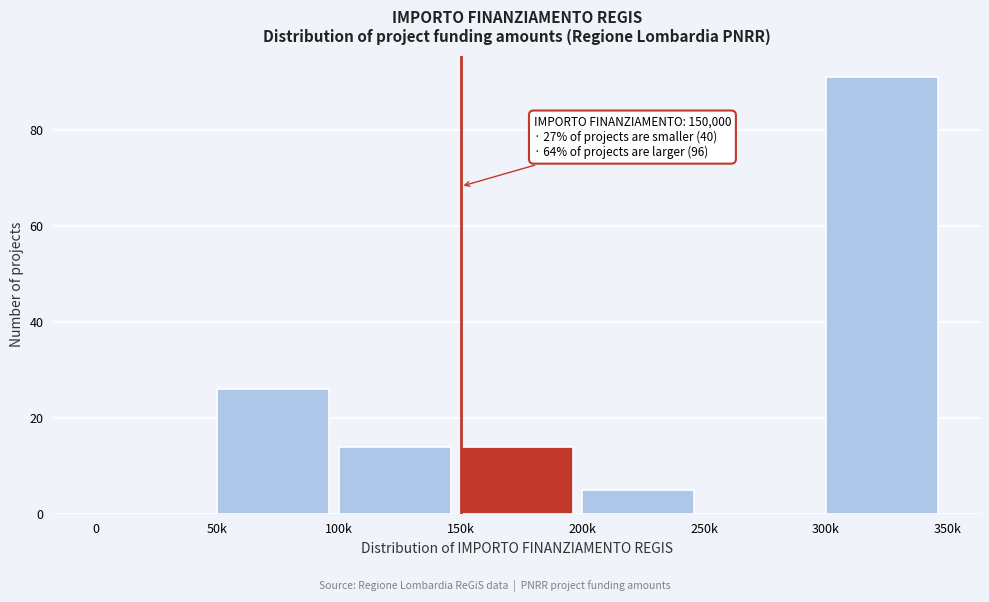

Reading left to right, transcribe all the data shown in this chart.

0=0	50k=26	100k=14	150k=14	200k=5	250k=0	300k=91